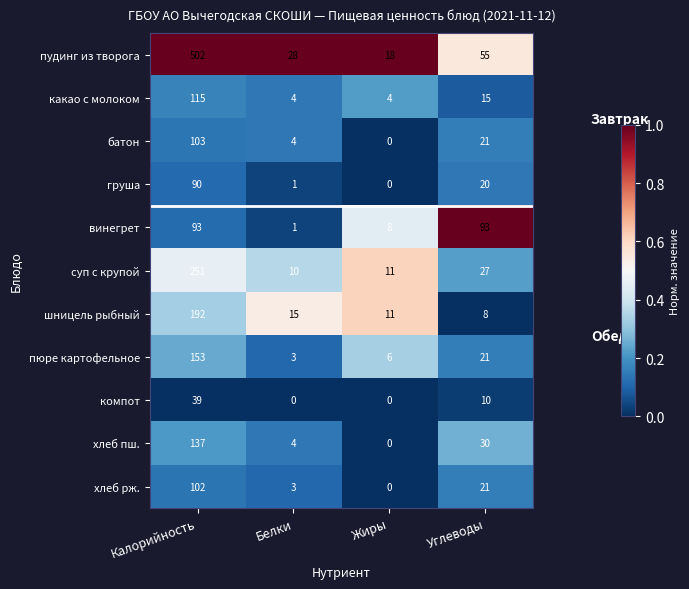

Which series has the largest total across all categories?

пудинг из творога